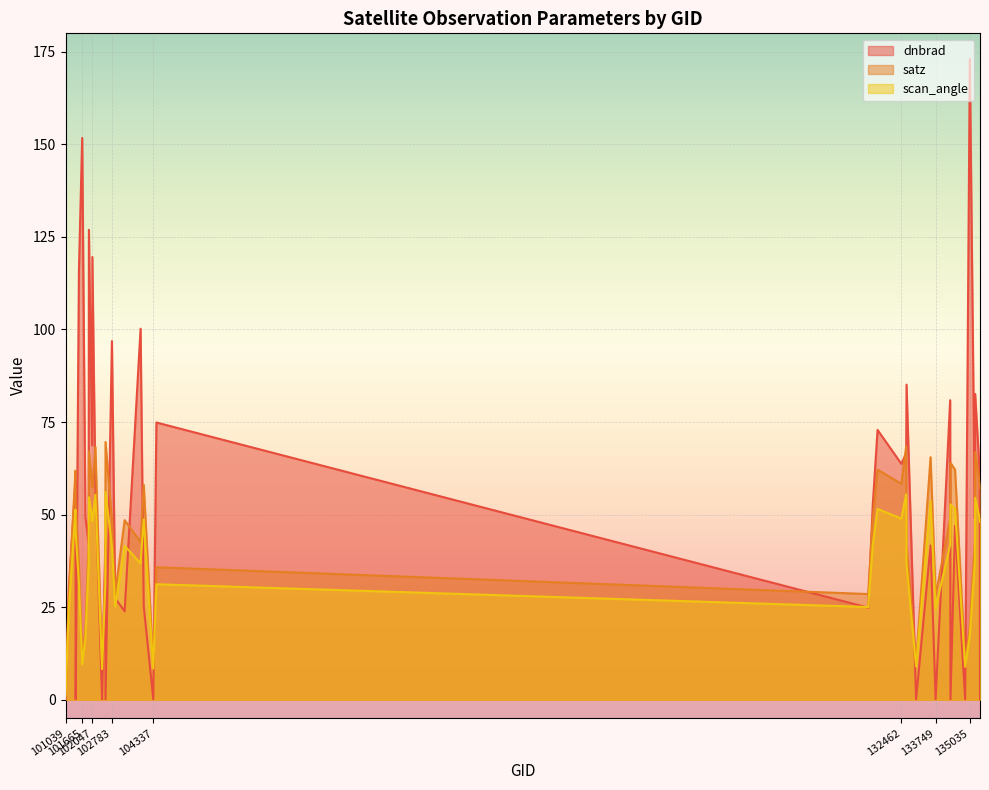

What is the sum of the satz values at 101908 and 131387?

91.4